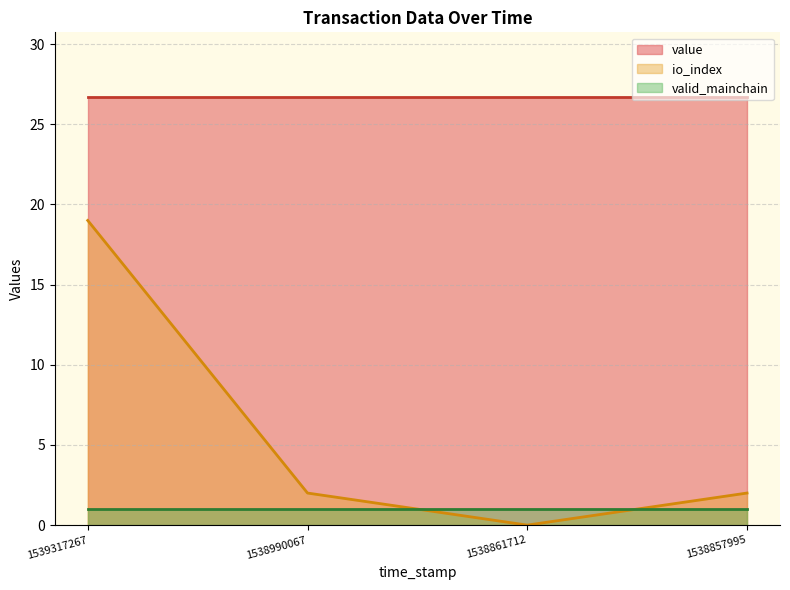

What is the average value of the valid_mainchain series?

1.0